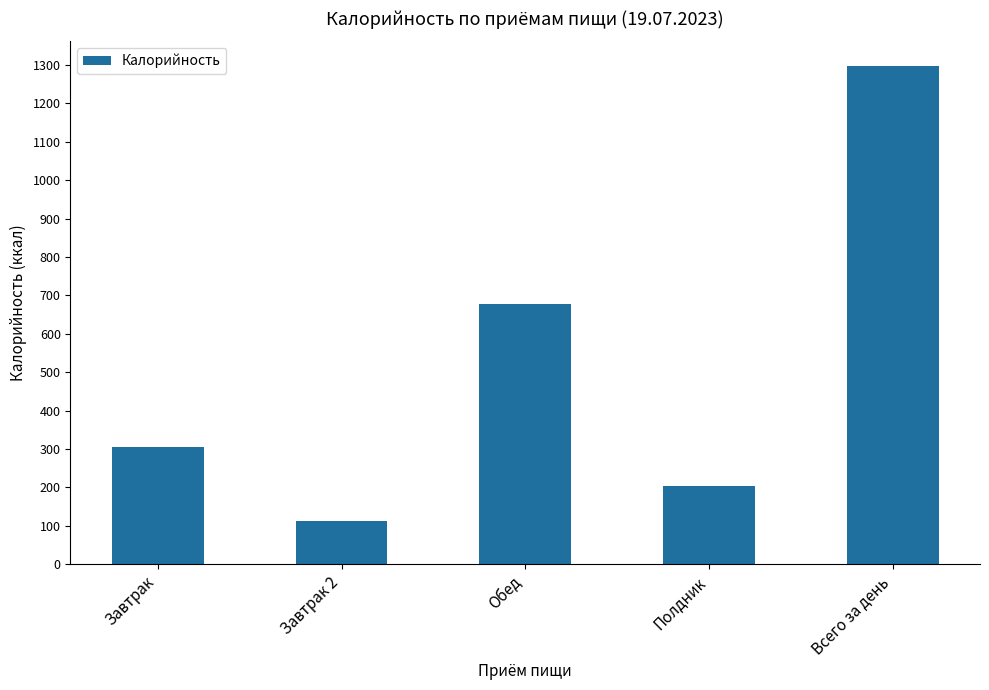

What is the sum of all values?

2594